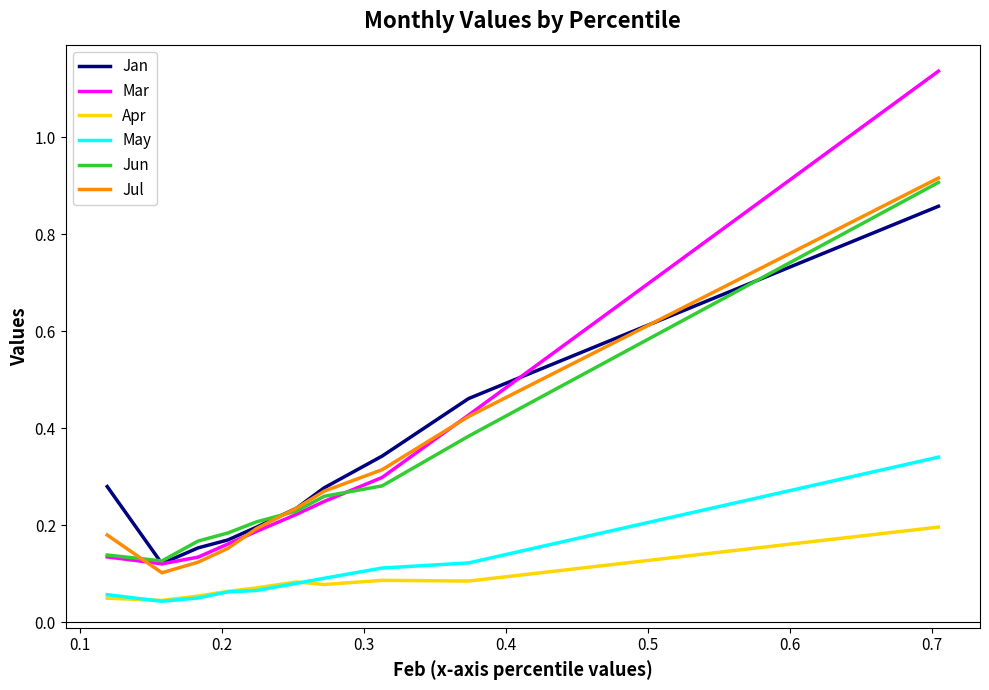

True or false: Jan and May cross at least once.

False